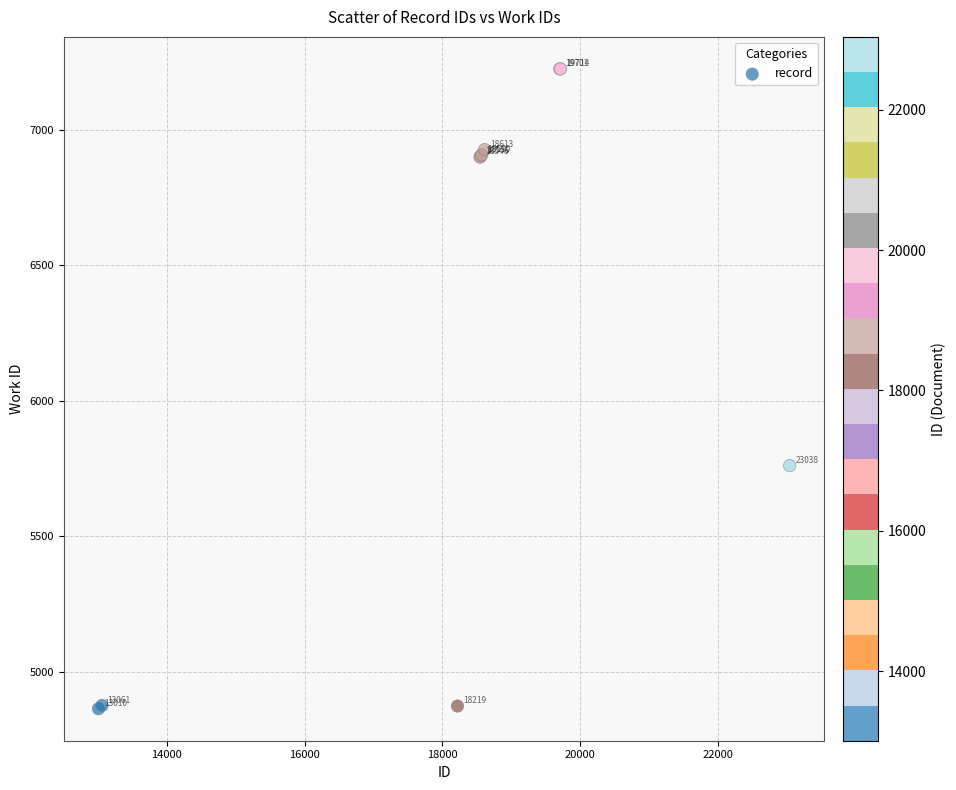

What Y value in the scatter plot is closest to 6044?

5761